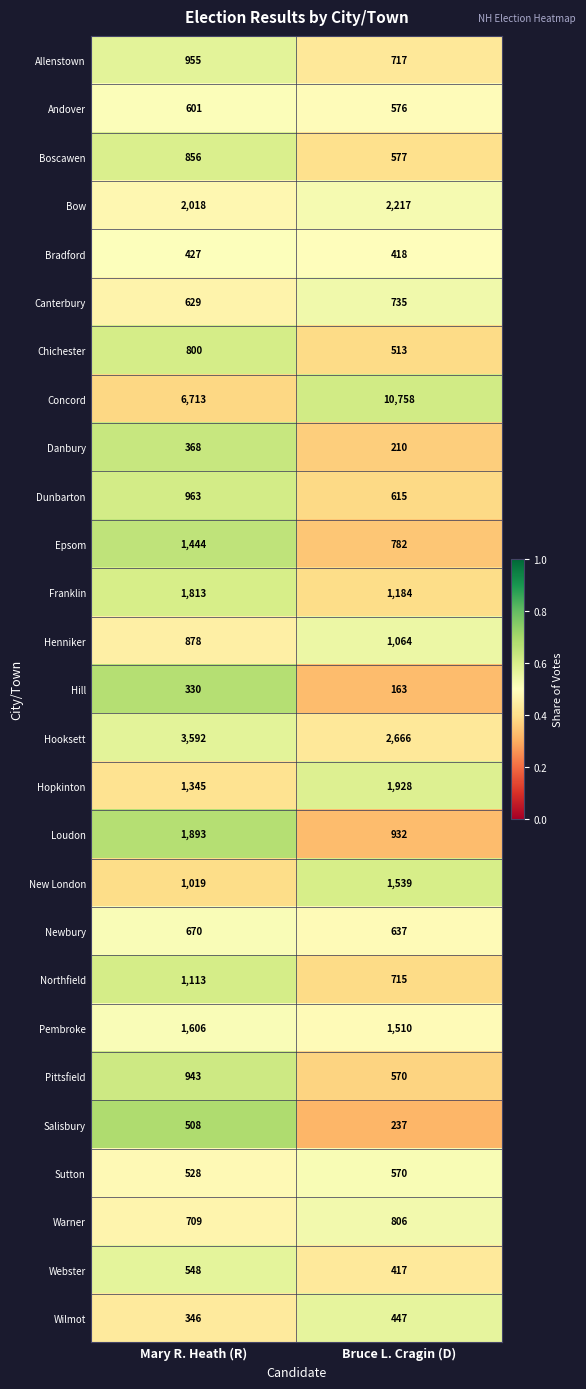

Rank the series by their maximum value, from highest to lowest.

Concord, Hooksett, Bow, Hopkinton, Loudon, Franklin, Pembroke, New London, Epsom, Northfield, Henniker, Dunbarton, Allenstown, Pittsfield, Boscawen, Warner, Chichester, Canterbury, Newbury, Andover, Sutton, Webster, Salisbury, Wilmot, Bradford, Danbury, Hill